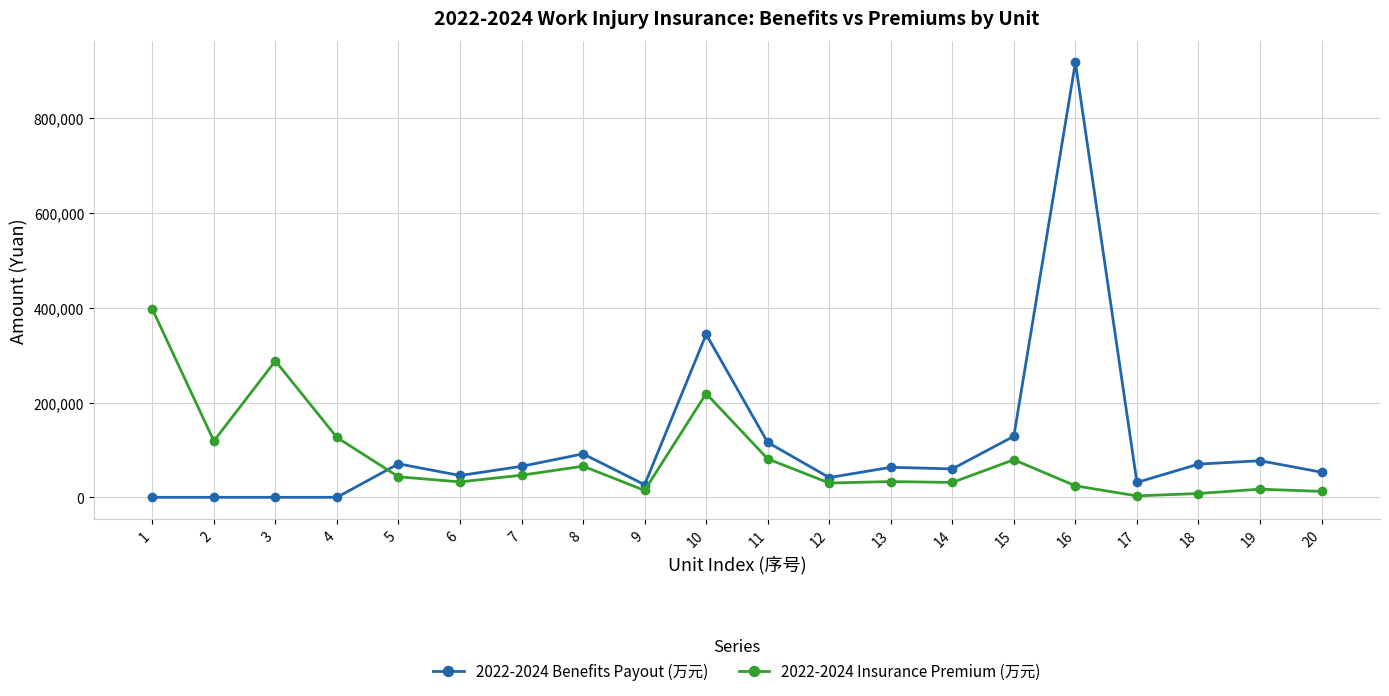

How many data points does each series have?

20